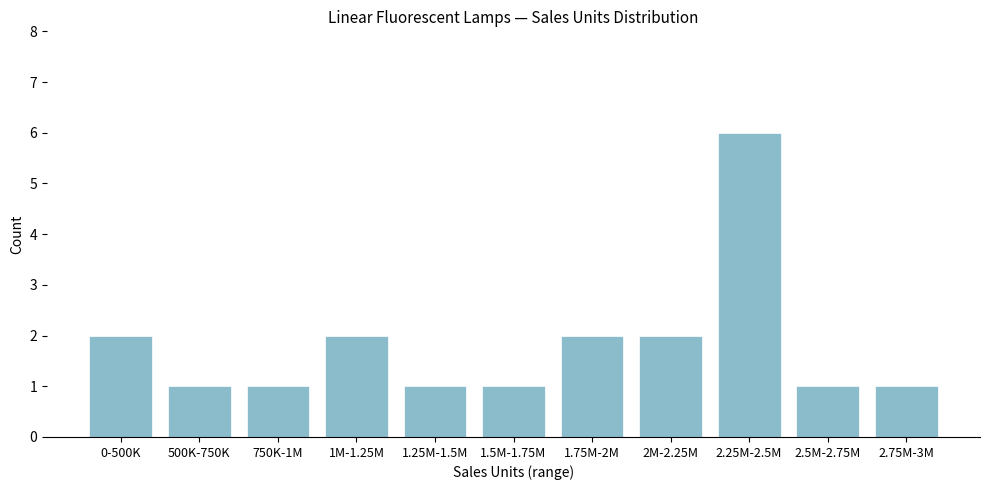

Reading left to right, what are all the values shown in this chart?

2	1	1	2	1	1	2	2	6	1	1